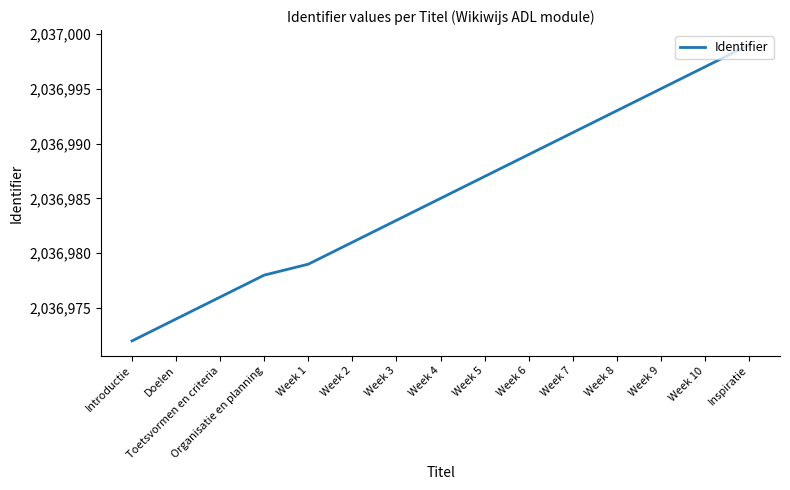

The chart shows a value of 2036981 at Week 2. True or false?

True